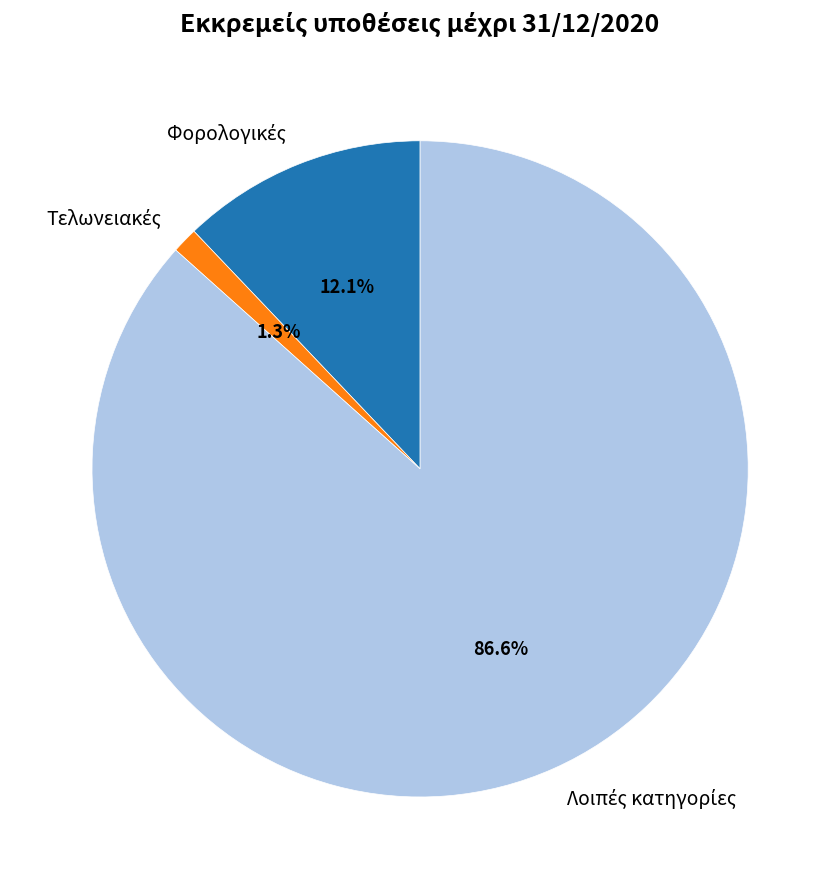

Is there any slice that represents more than half of the pie?

Yes